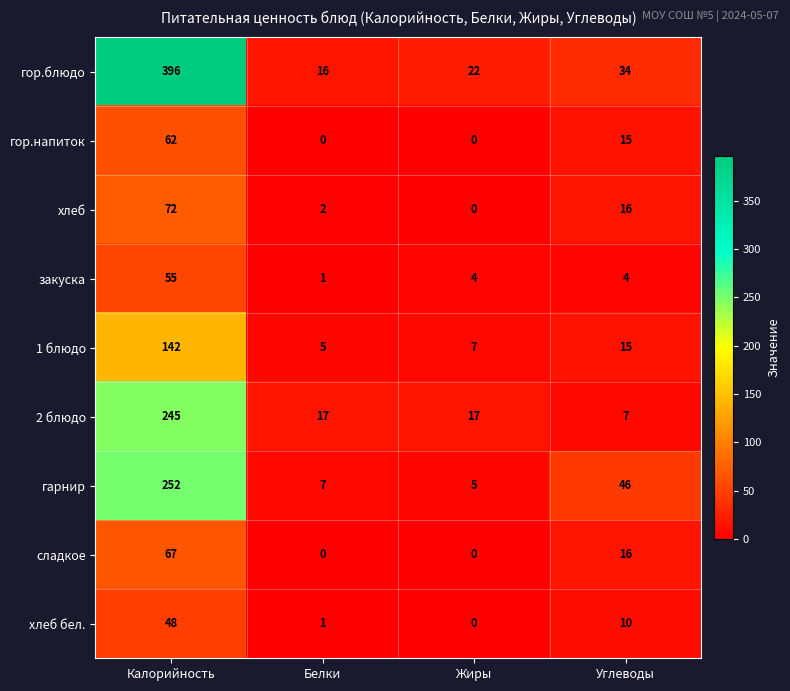

What is the spread (max minus min) of values at Белки?

17